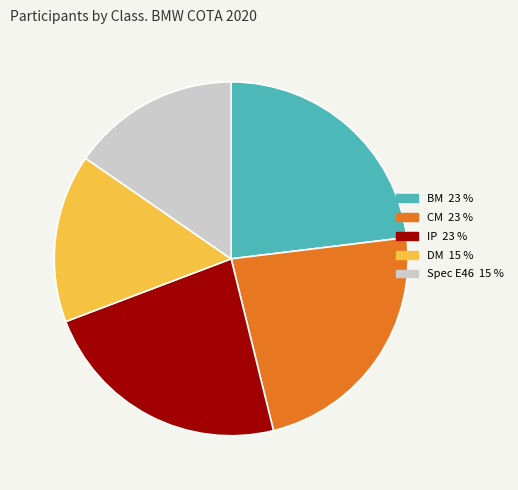

Combined, do IP 23 % and CM 23 % account for over 50%?

No